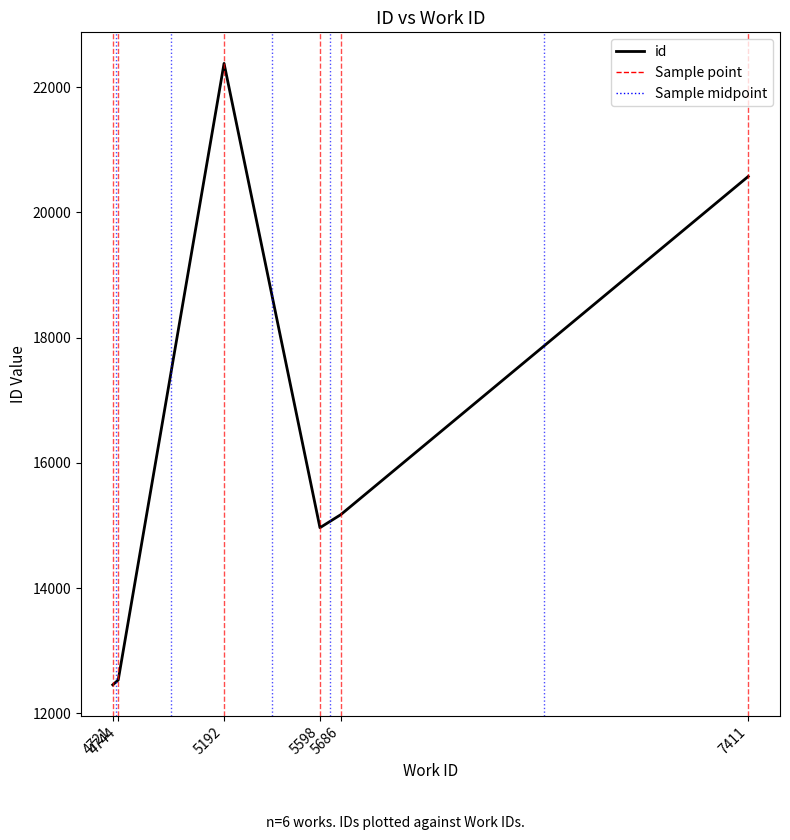

What is the average value?

16346